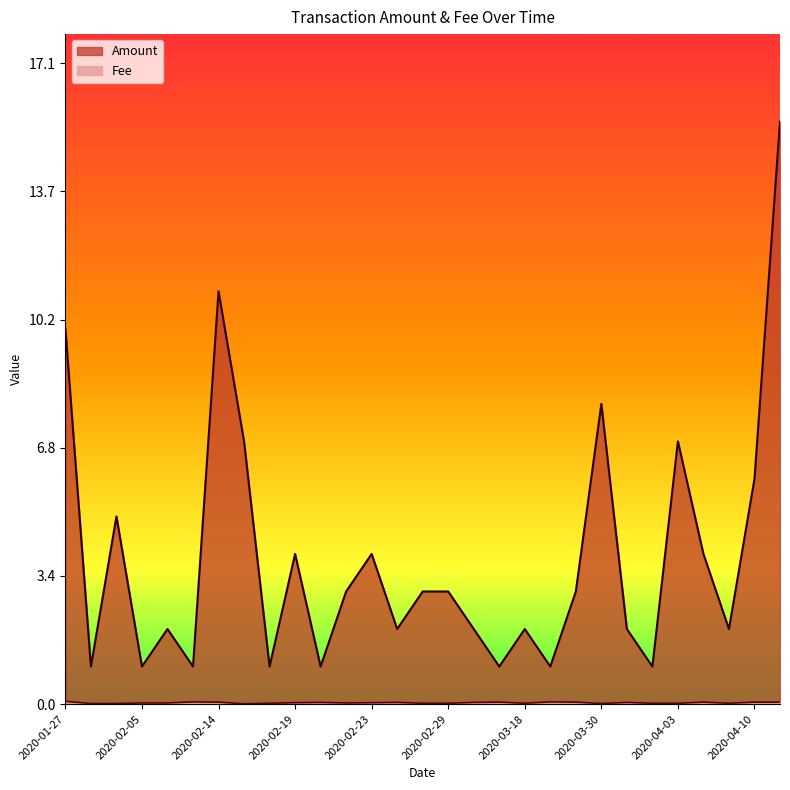

What is the difference between the highest and lowest values at 2020-03-20?

0.9